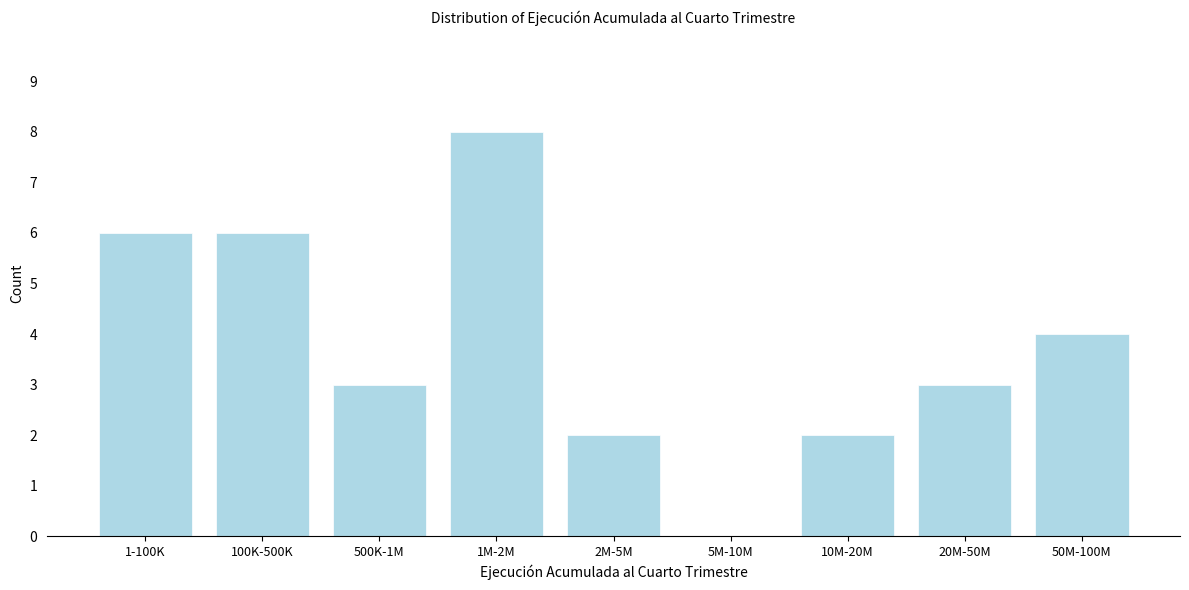

Reading left to right, extract all data points from this chart.

1-100K=6	100K-500K=6	500K-1M=3	1M-2M=8	2M-5M=2	5M-10M=0	10M-20M=2	20M-50M=3	50M-100M=4